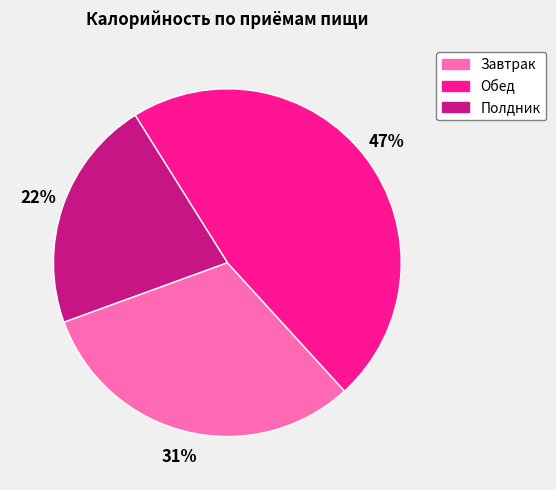

Does any single category account for the majority?

No